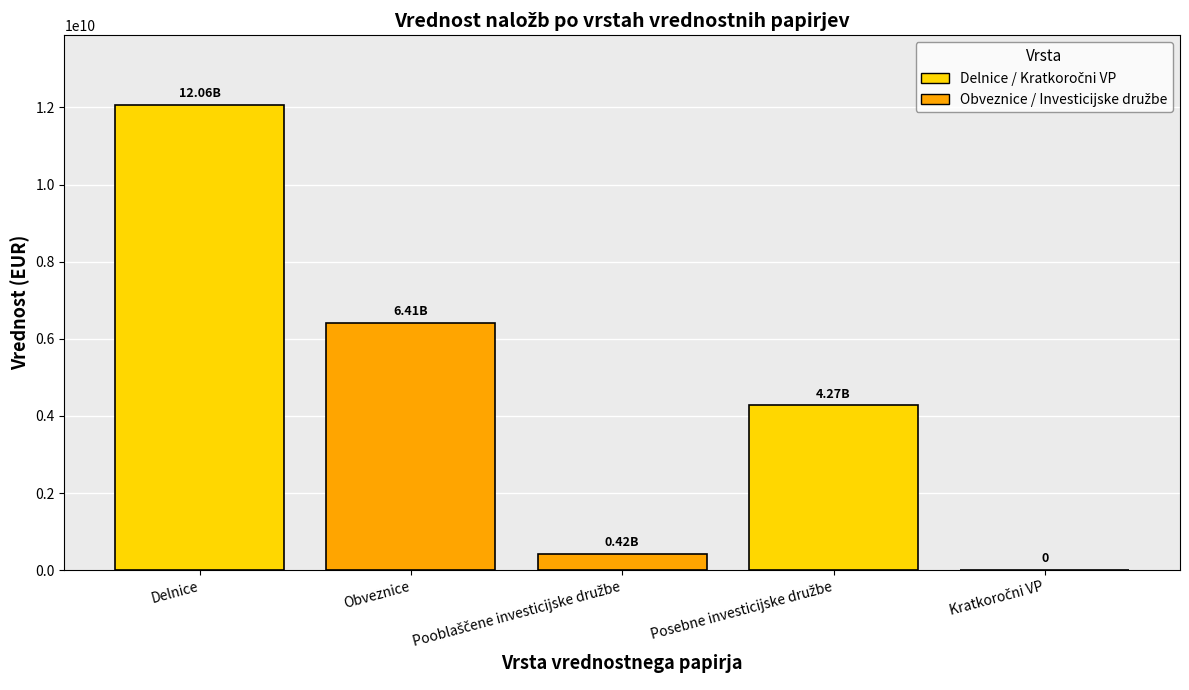

What is the sum of all values?

23166211465.8